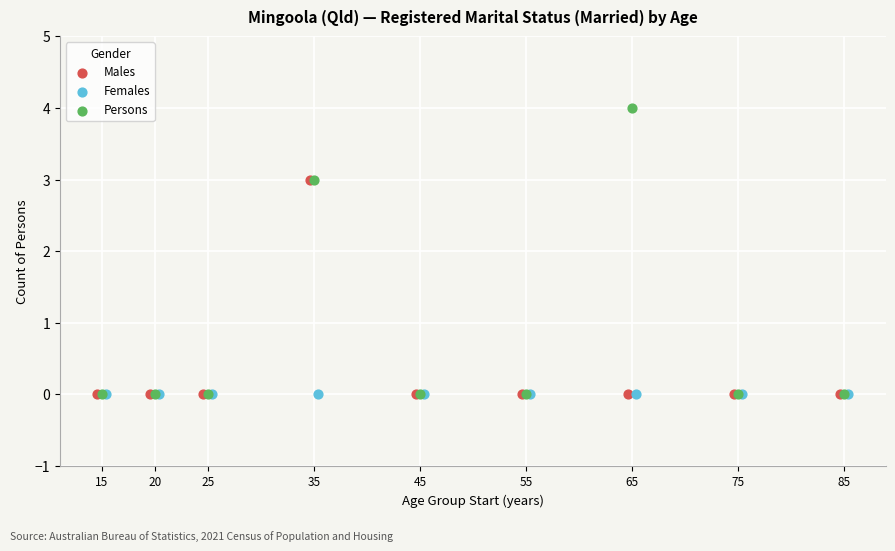

What are all the series names shown in the legend?

Males, Females, Persons